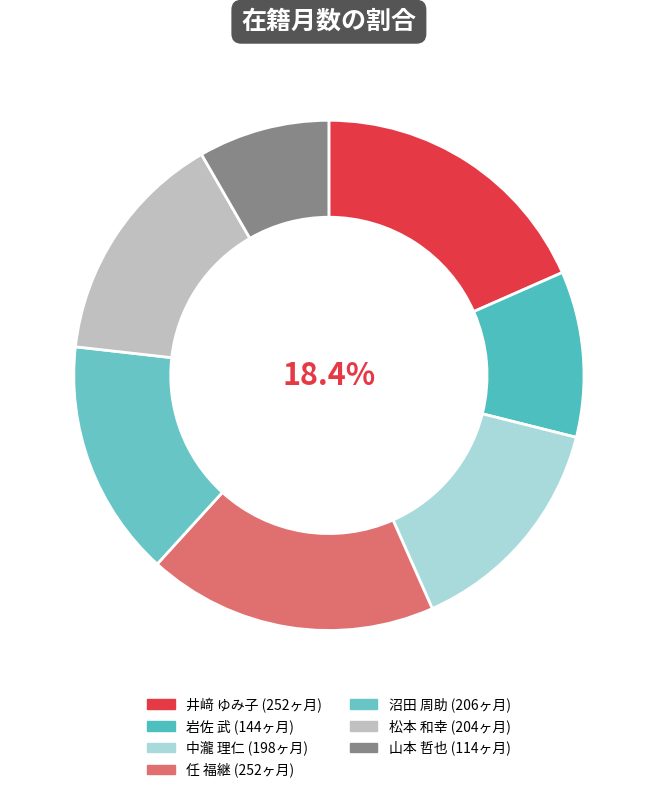

Approximately how many times larger is the value at 井﨑 ゆみ子 compared to 任 福継?

1.0